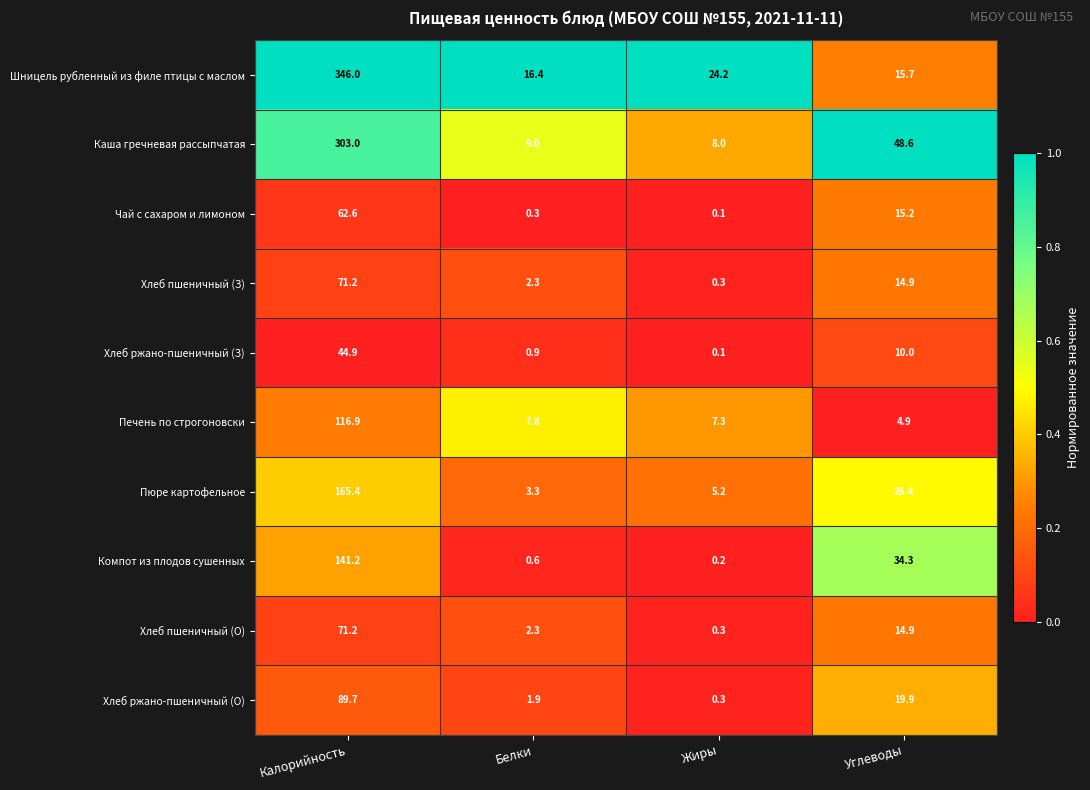

What is the maximum value shown in the chart?

346.0